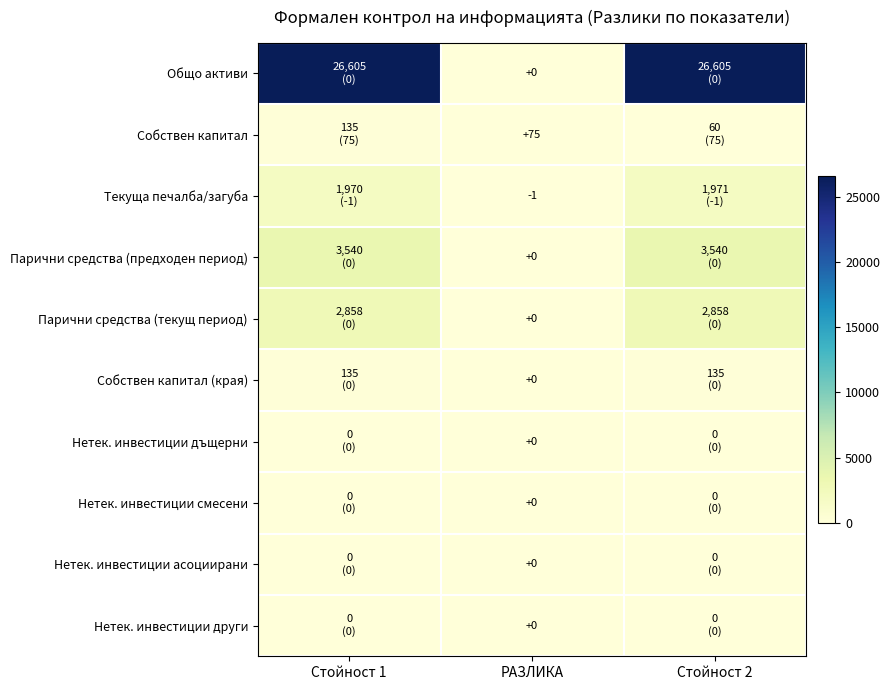

What is the spread (max minus min) of values at РАЗЛИКА?

76